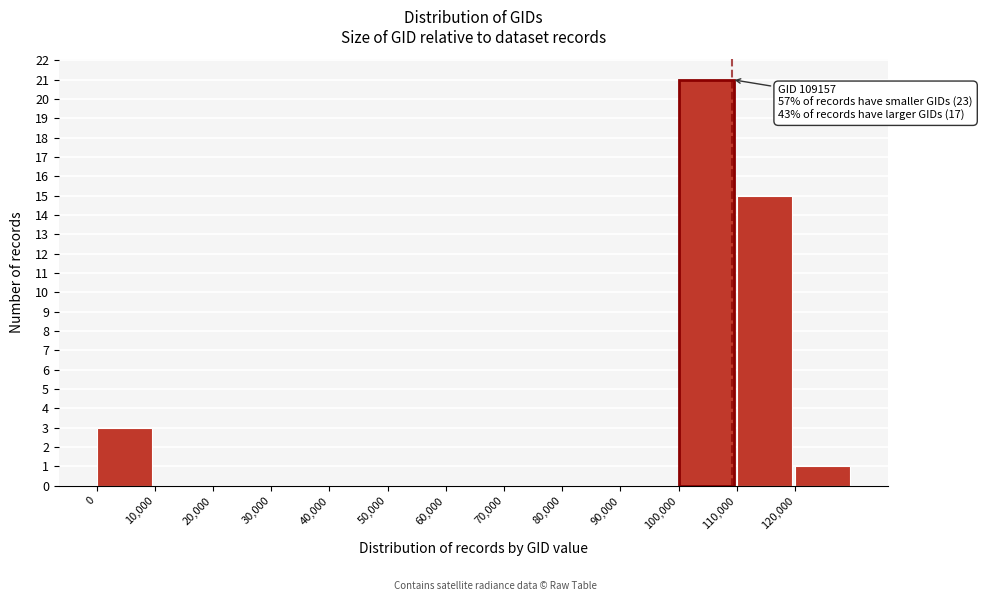

Which range on the x-axis has the tallest bar?

100000 to 110000